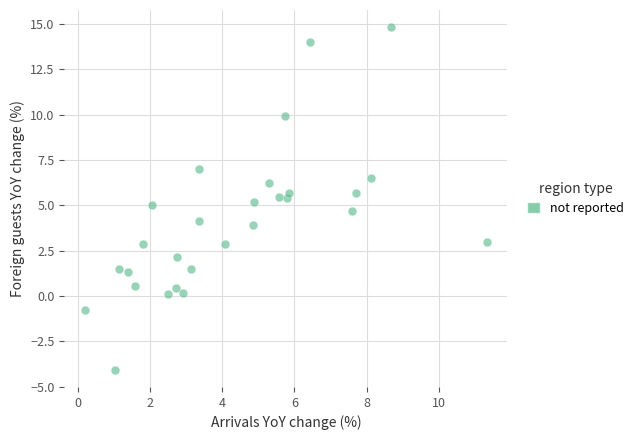

What is the range of Y values (max minus min)?

18.9